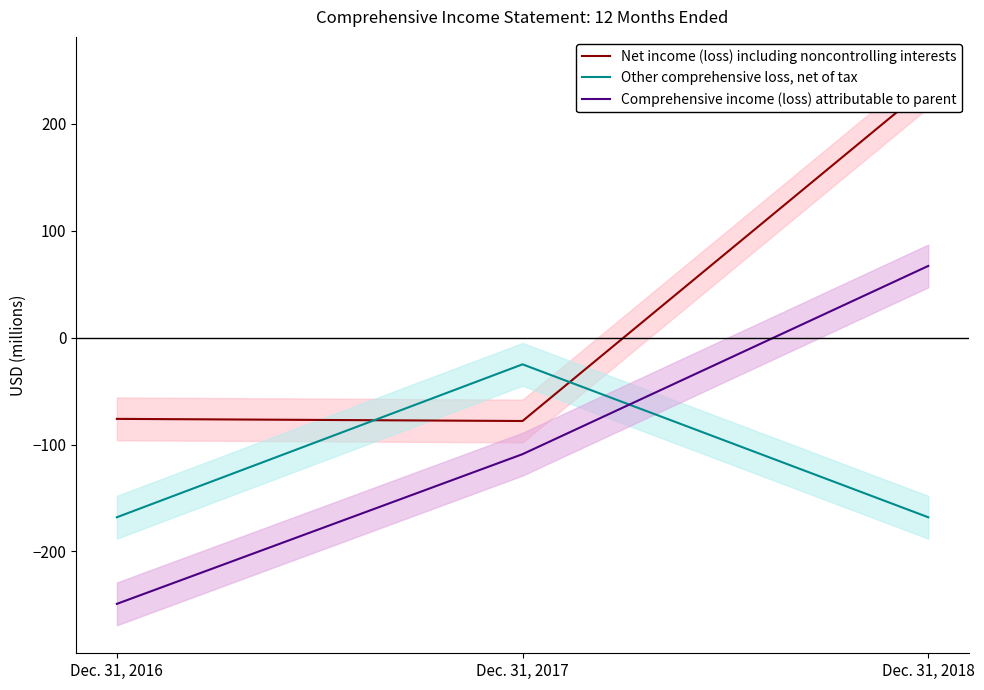

What is the total value across all series at Dec. 31, 2018?

134